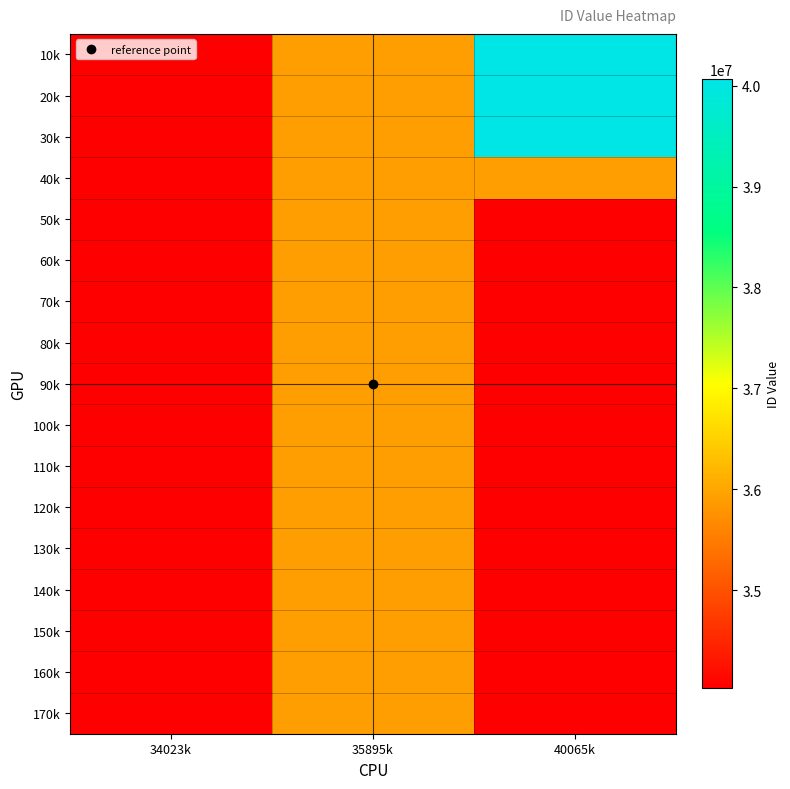

What is the minimum value shown in the chart?

34023798